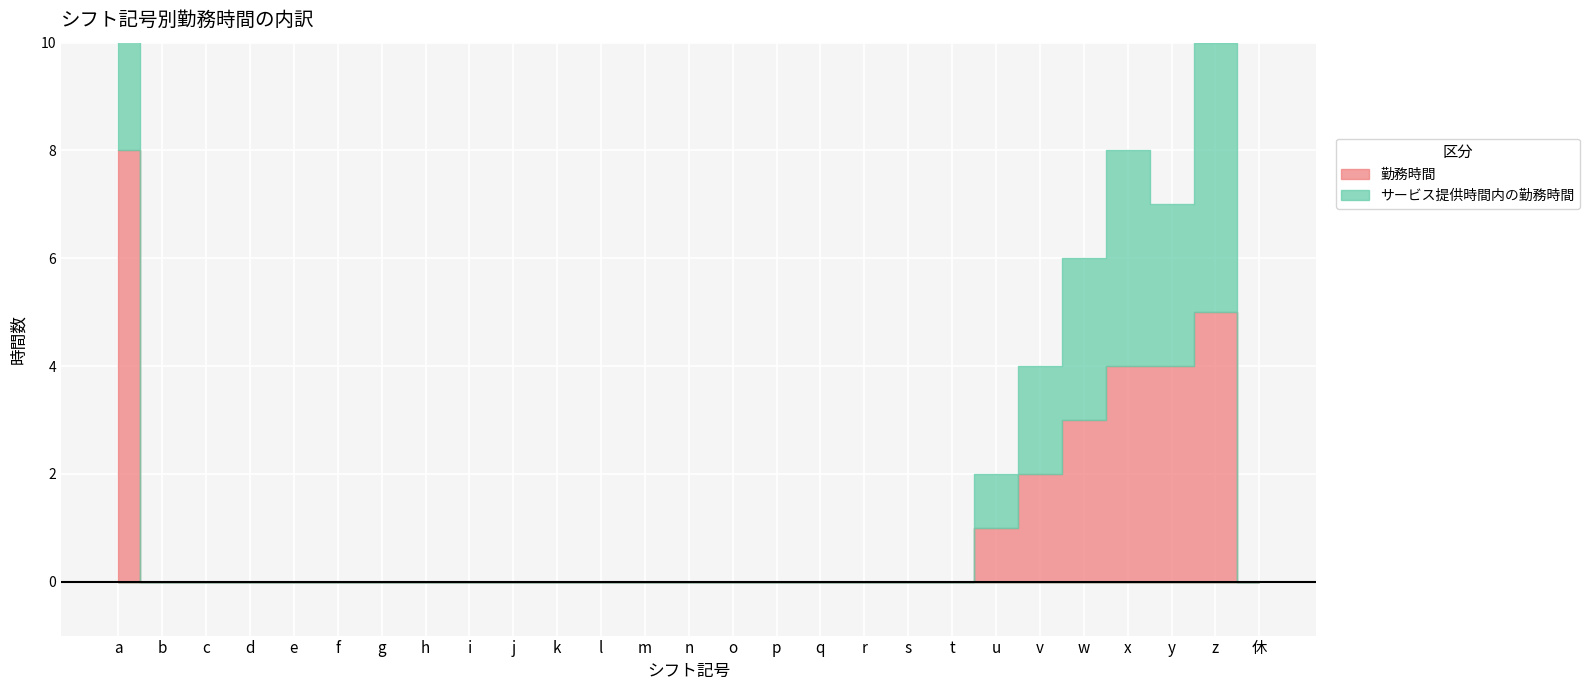

Count the number of categories in the chart.

27